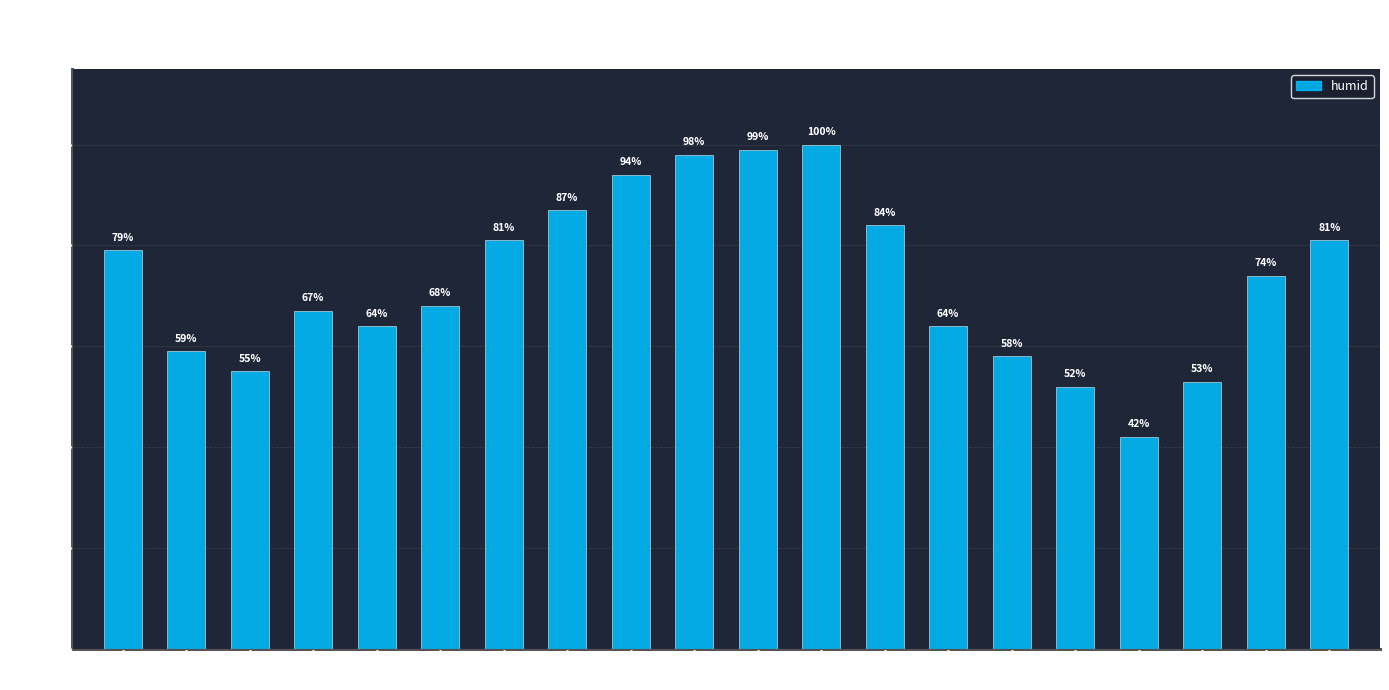

What is the difference between the second highest and minimum values?

57